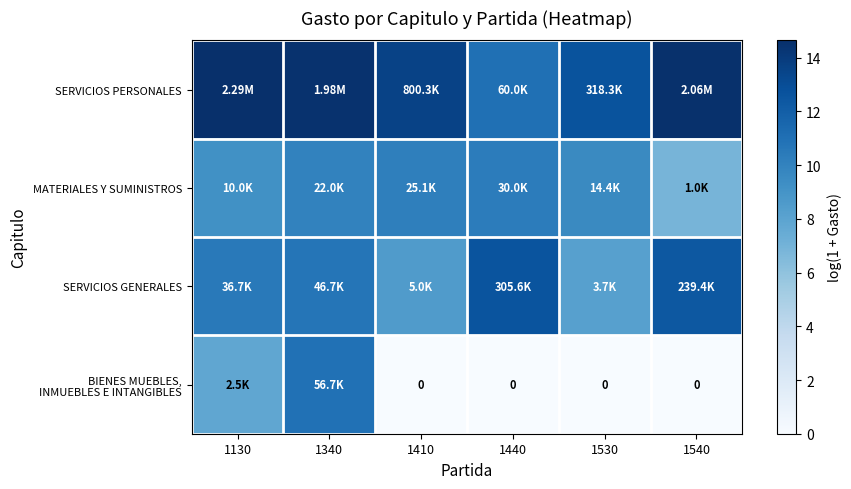

List the series in order of their peak value, lowest first.

MATERIALES Y SUMINISTROS, BIENES MUEBLES, INMUEBLES E INTANGIBLES, SERVICIOS GENERALES, SERVICIOS PERSONALES